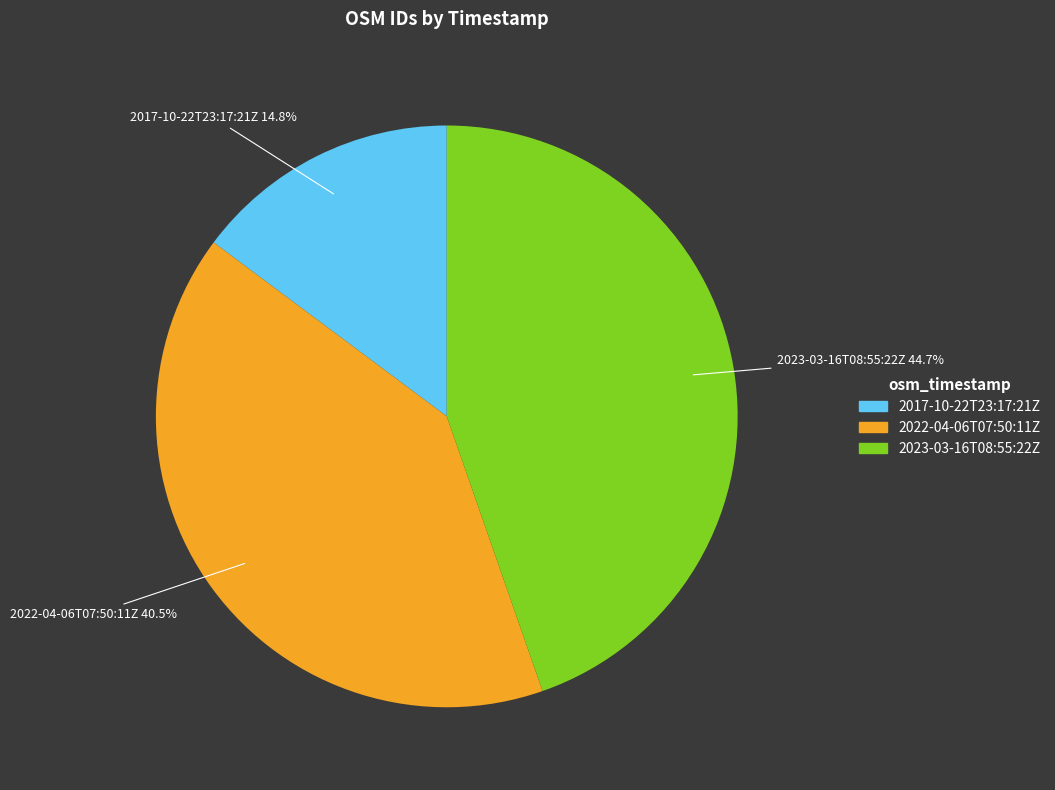

Is 2023-03-16T08:55:22Z the majority of the pie?

No